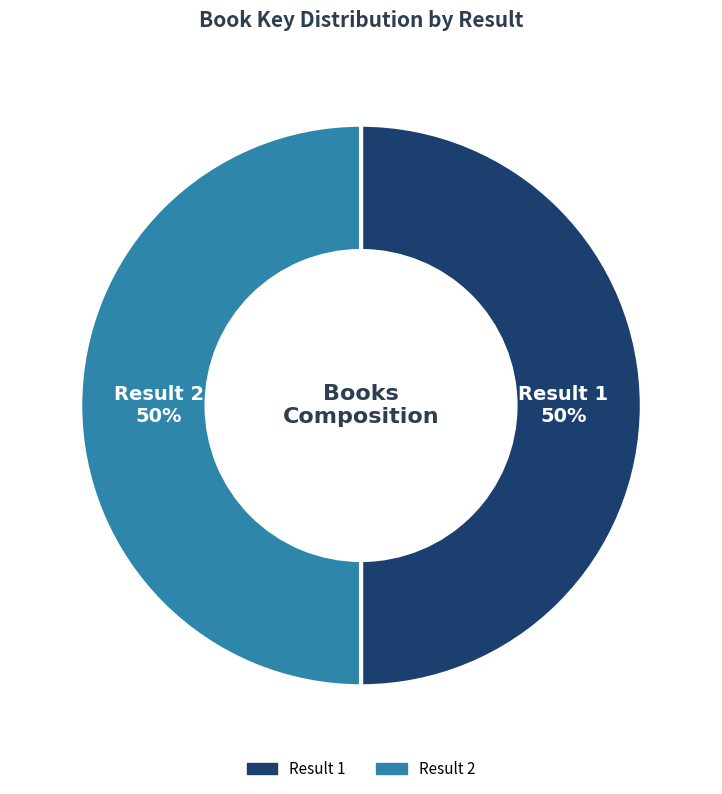

To the nearest percent, what is the average slice percentage?

50%